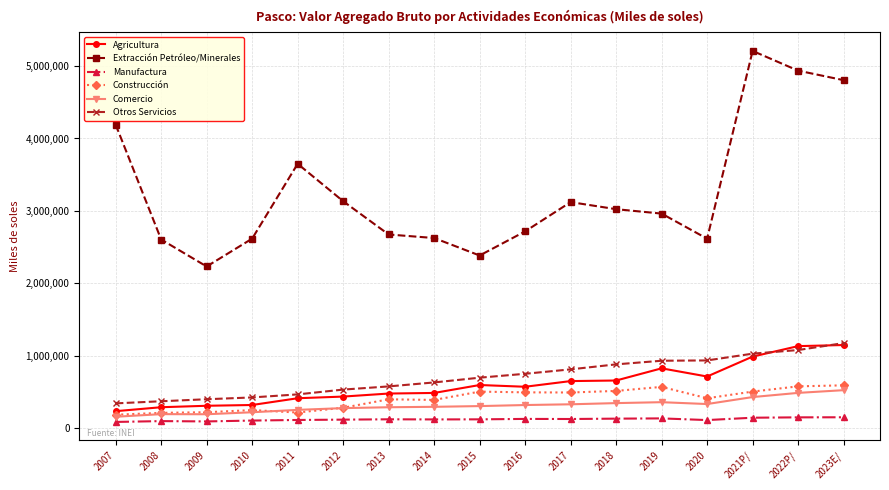

Which series has the widest spread of values?

Extracción Petróleo/Minerales